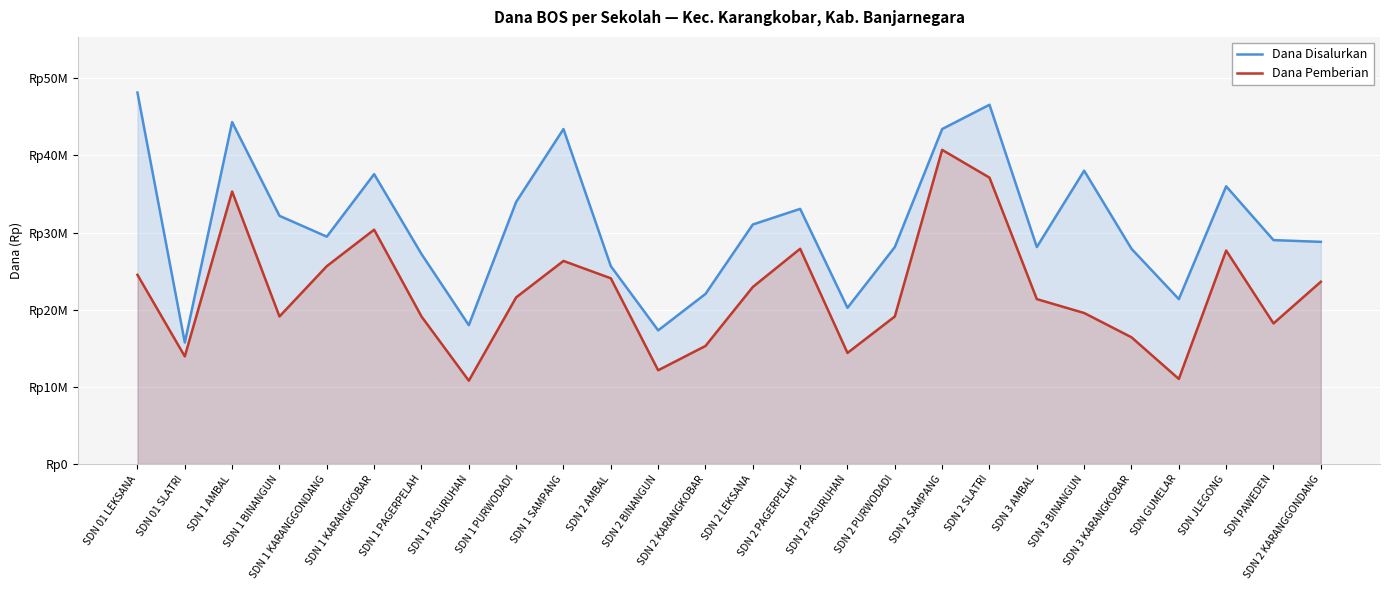

Which series has the largest range (max minus min)?

Dana Disalurkan